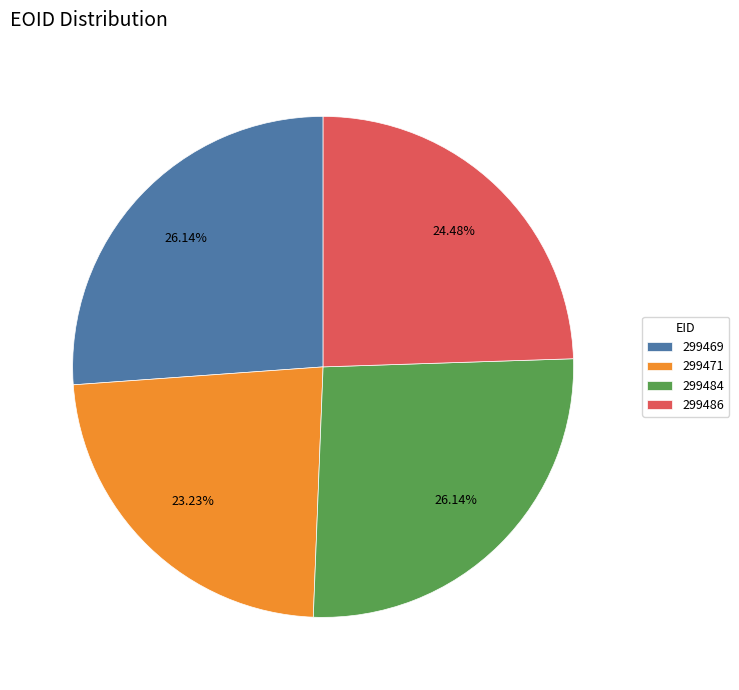

Approximately how many times larger is the value at 299486 compared to 299469?

0.9